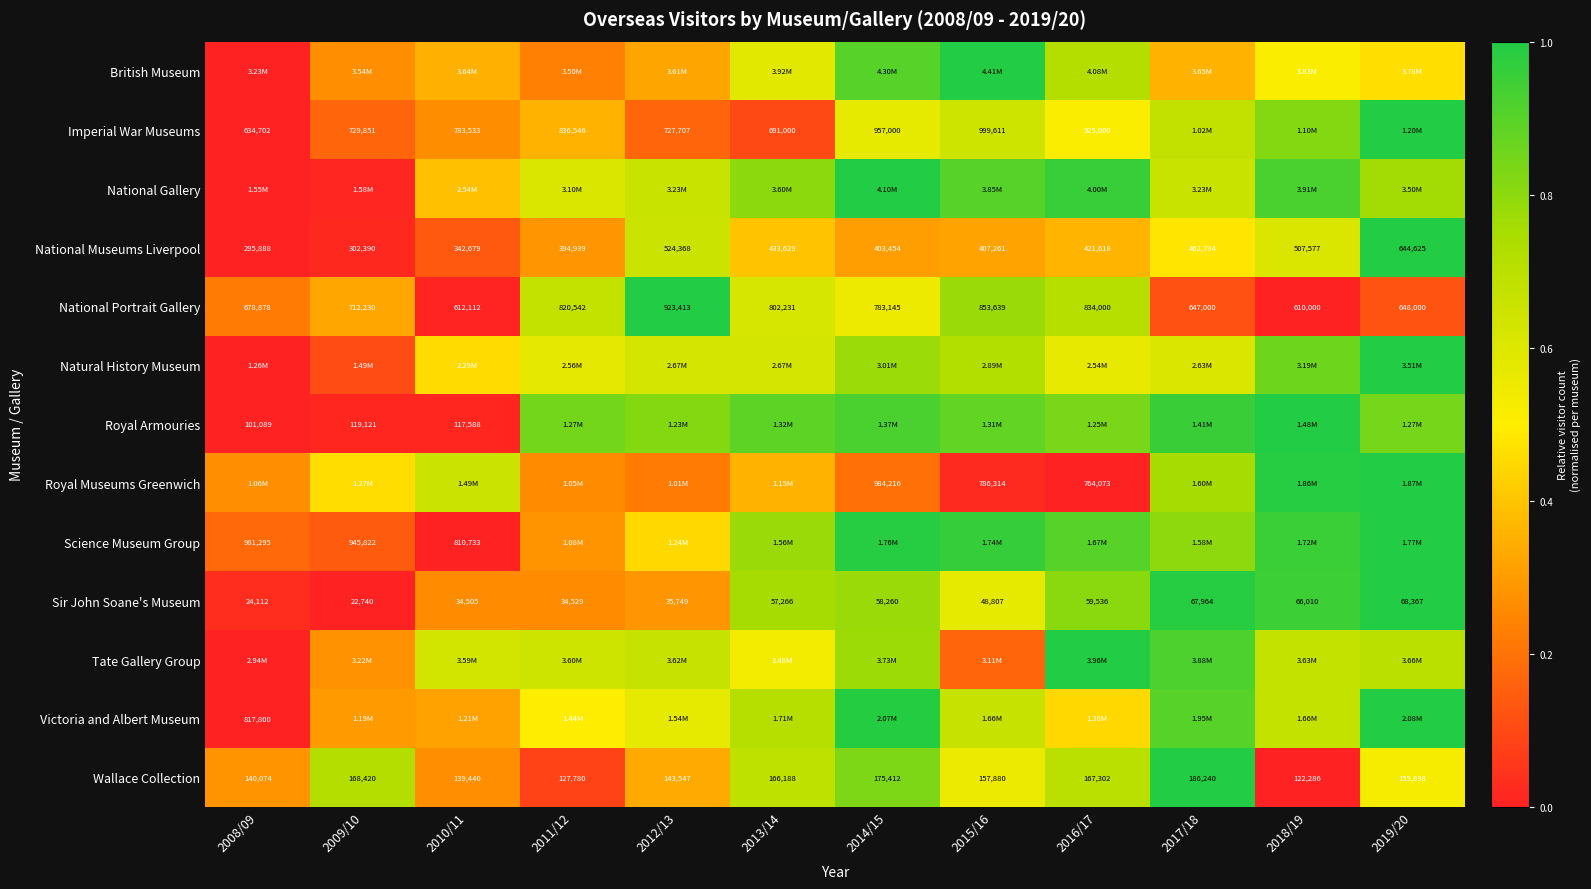

How many values in the Sir John Soane's Museum series are below 57266?

6